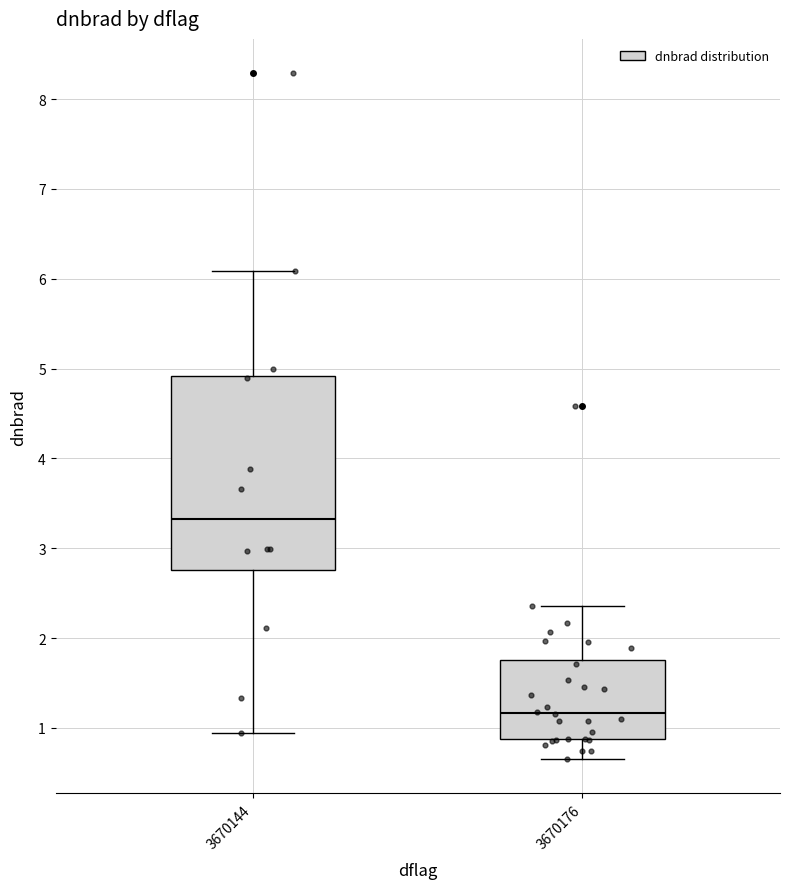

Where does the lower whisker of the box at x = 3670176 end on the y-axis? The values are not printed on the chart, so give them approximately, as read against the axis.

0.7